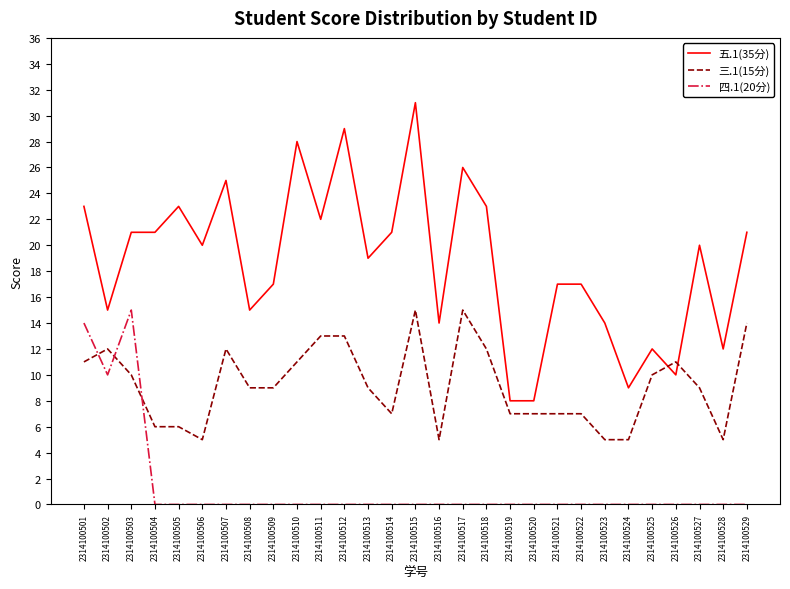

Reading left to right, list all the values displayed in this chart.

五.1(35分): 23	15	21	21	23	20	25	15	17	28	22	29	19	21	31	14	26	23	8	8	17	17	14	9	12	10	20	12	21
三.1(15分): 11	12	10	6	6	5	12	9	9	11	13	13	9	7	15	5	15	12	7	7	7	7	5	5	10	11	9	5	14
四.1(20分): 14	10	15	0	0	0	0	0	0	0	0	0	0	0	0	0	0	0	0	0	0	0	0	0	0	0	0	0	0